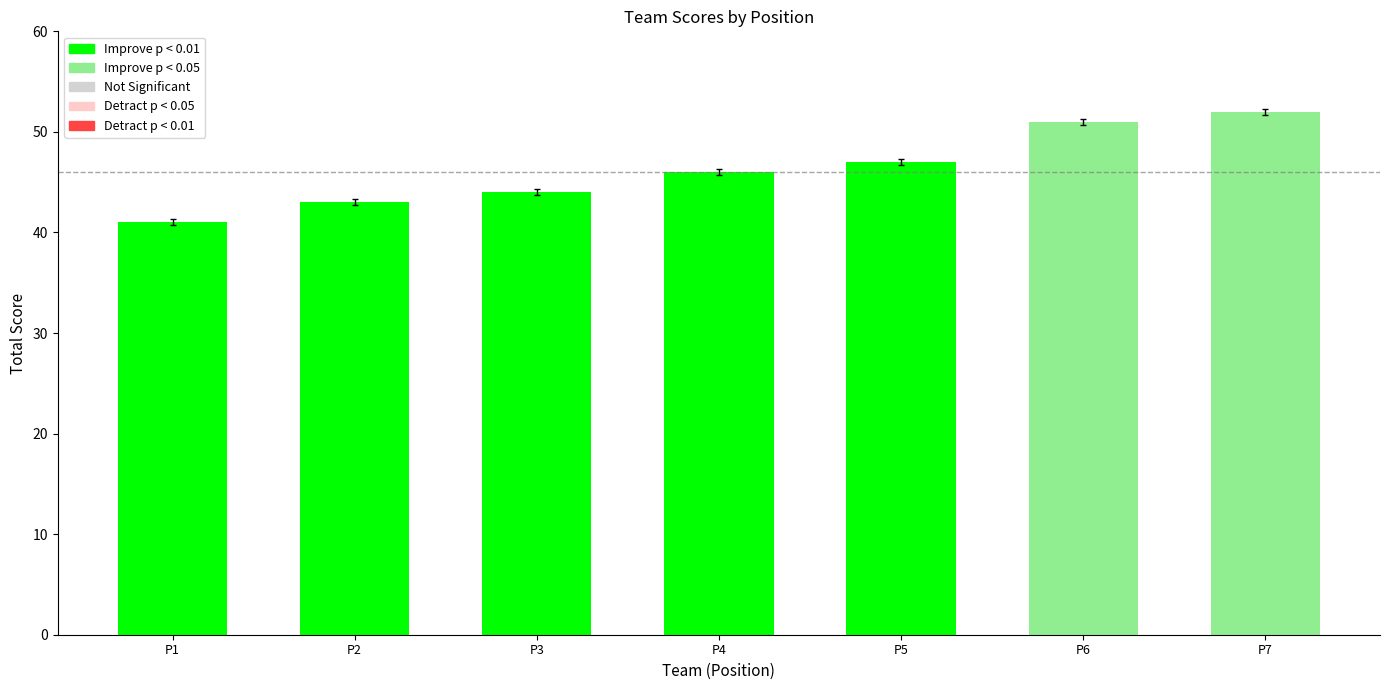

List the labels in order of value, largest first.

P7, P6, P5, P4, P3, P2, P1